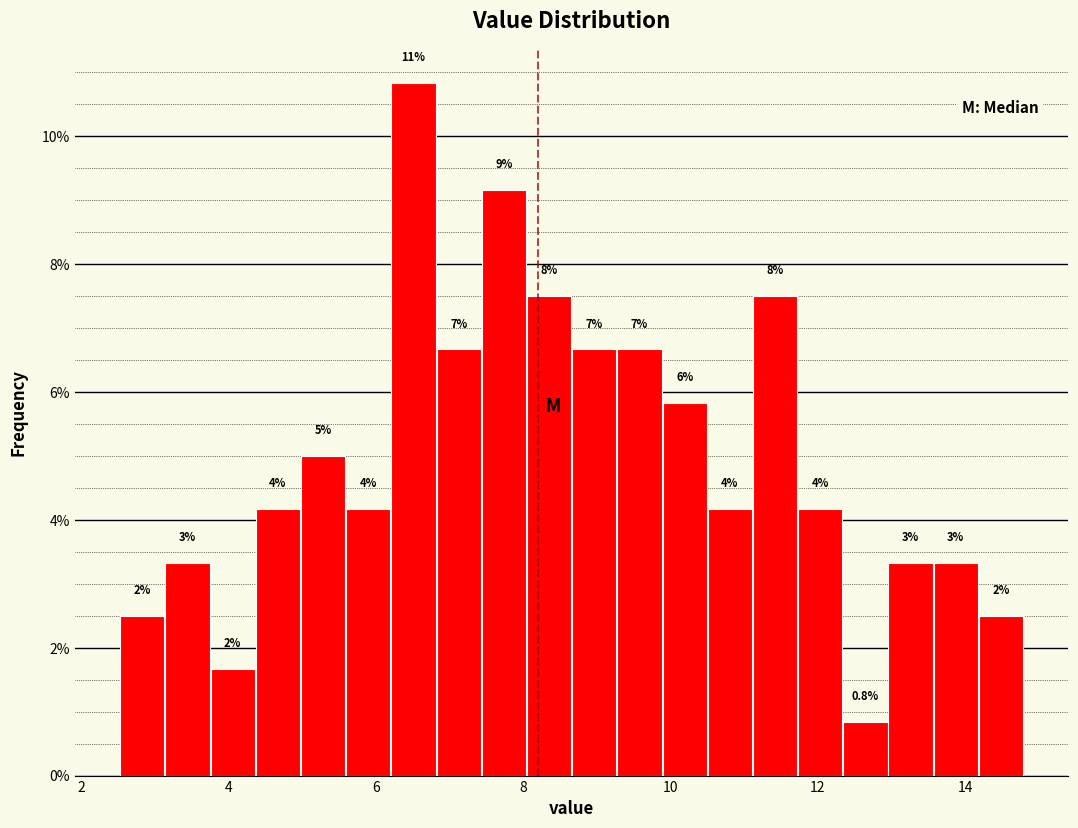

Around what value on the x-axis is the tallest bar? Give the approximate position of its centre, as read against the axis.

6.6